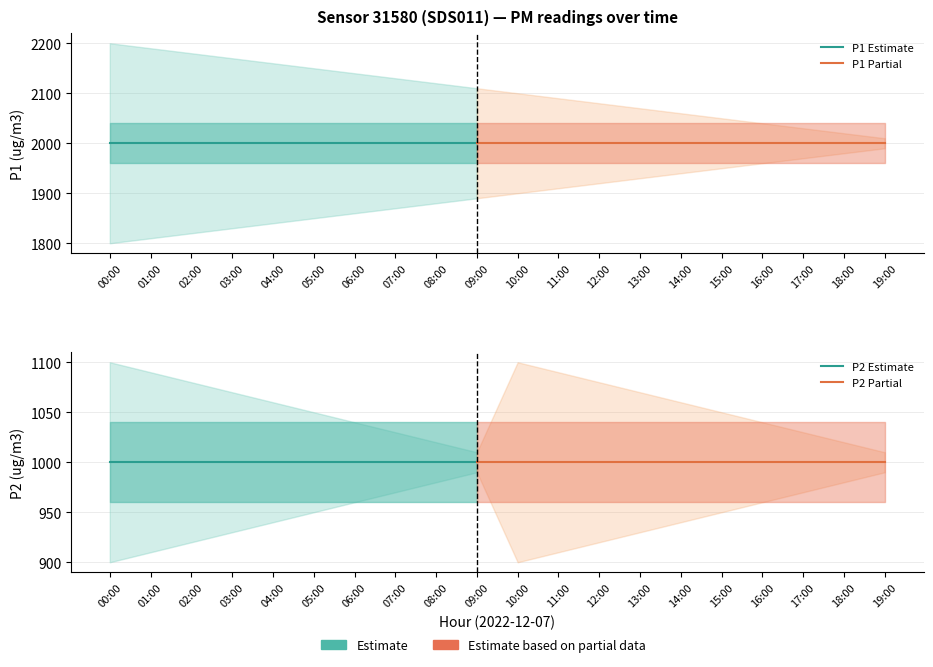

Which category has the highest value in the P1 series?

00:00